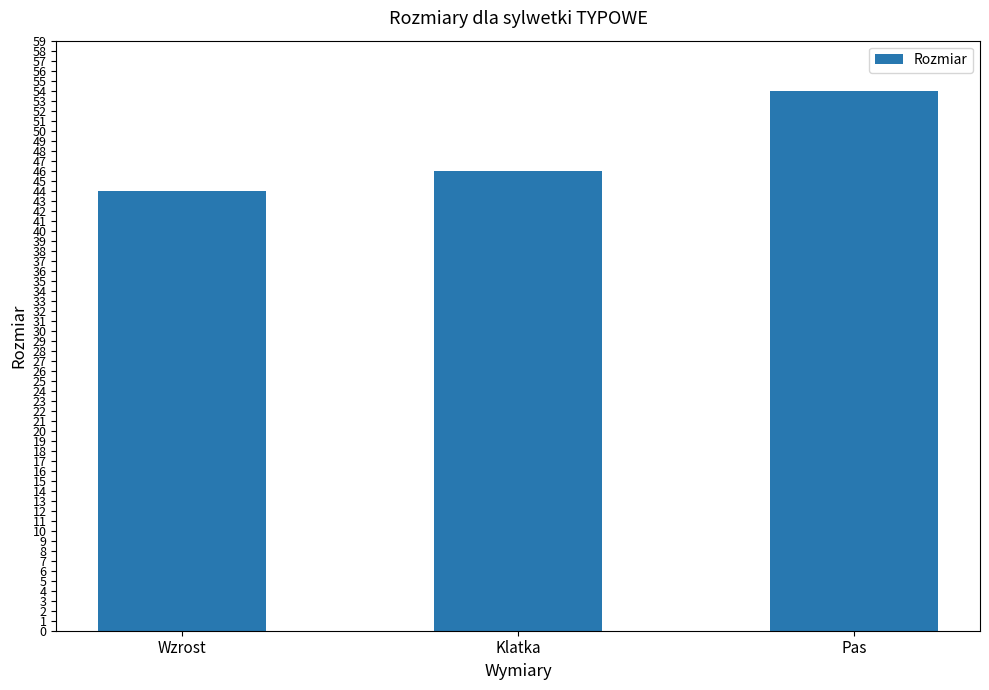

What is the difference between the values at Wzrost and Pas?

10